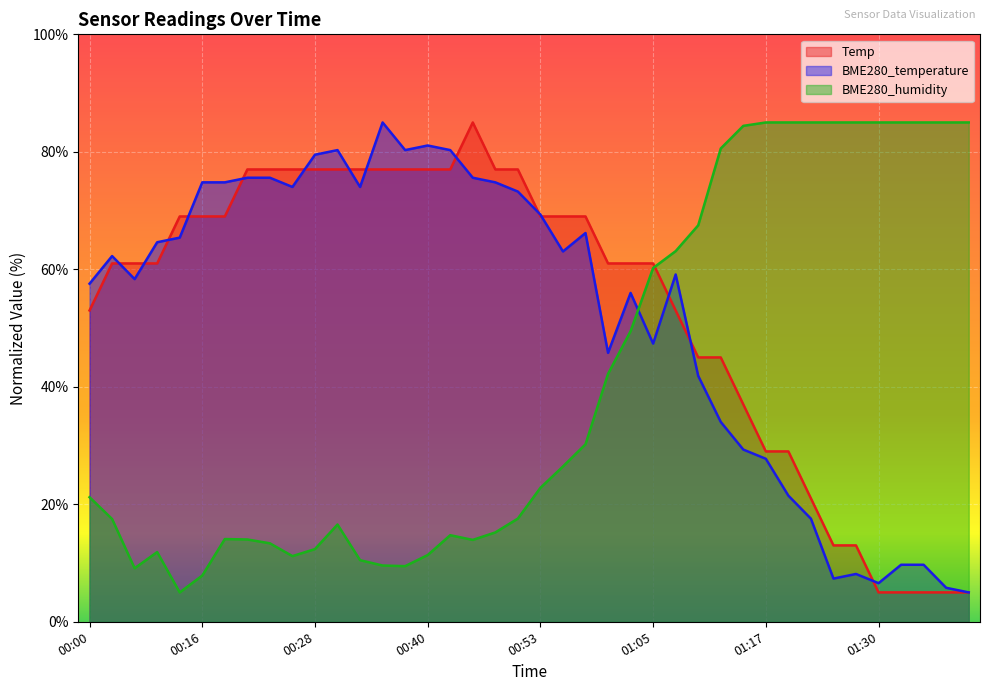

Where does the Temp series first go above 61?

00:03